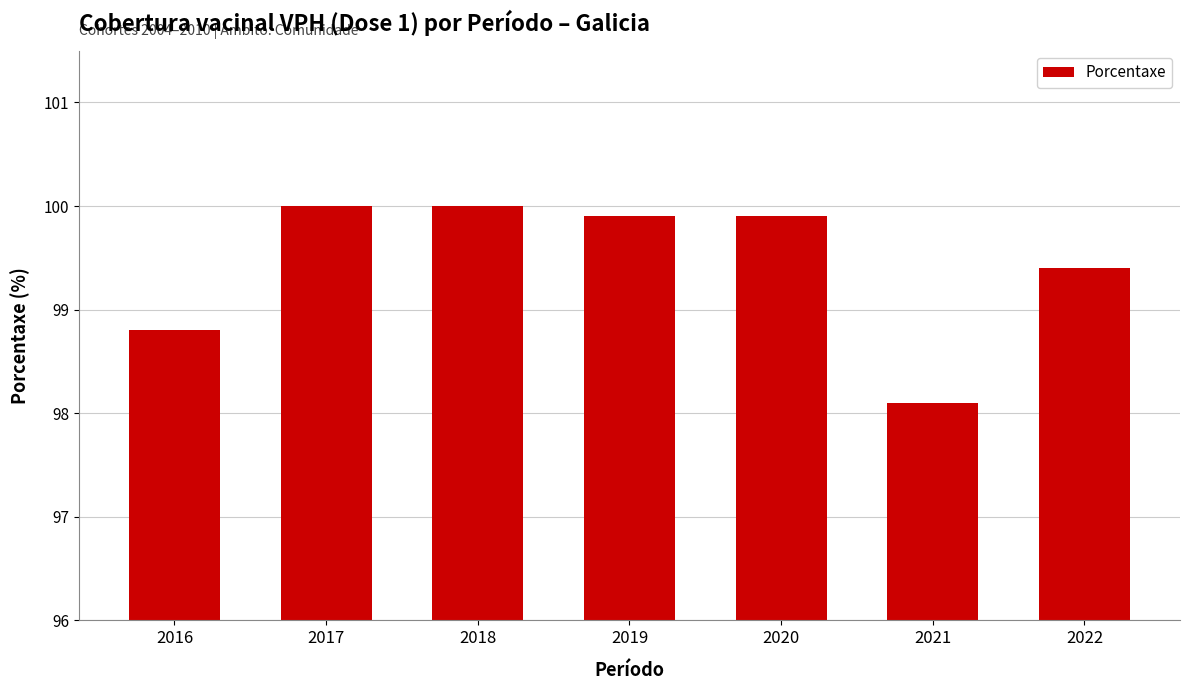

Reading left to right, extract all data points from this chart.

2016=98.8	2017=100.0	2018=100.0	2019=99.9	2020=99.9	2021=98.1	2022=99.4